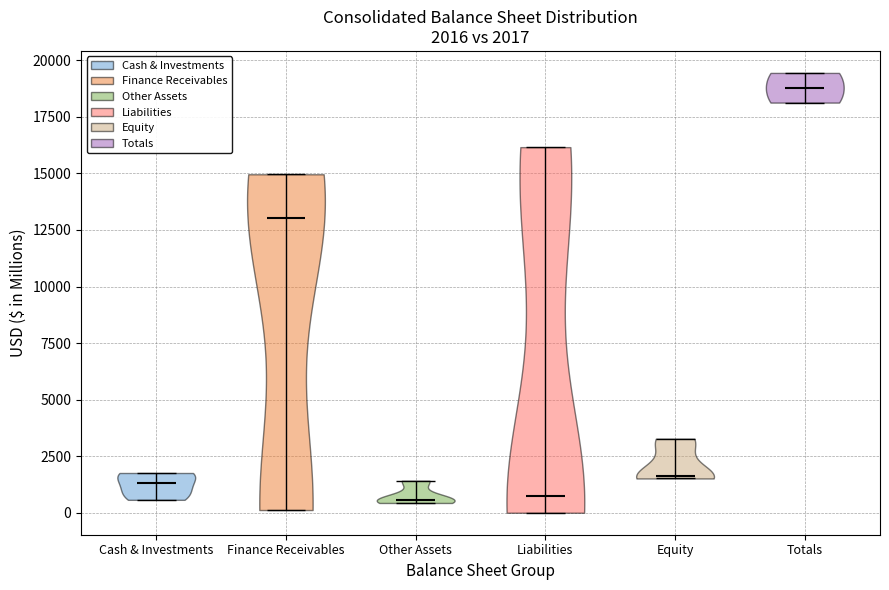

Which violin has the highest median line?

Totals